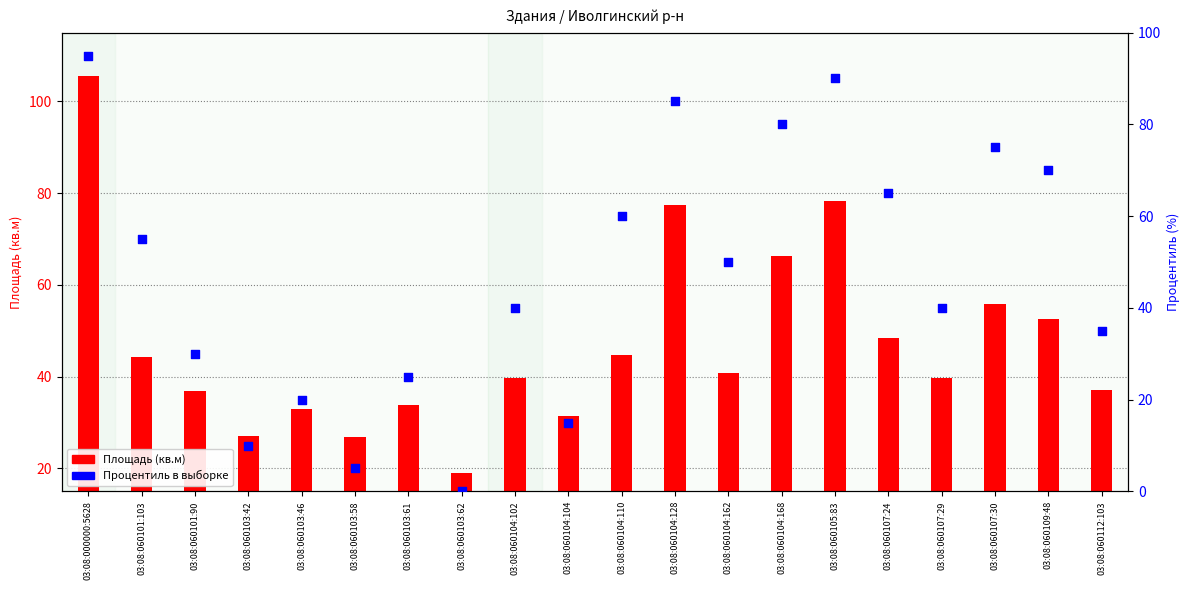

At which category is the sum across all series the highest?

03:08:000000:5628